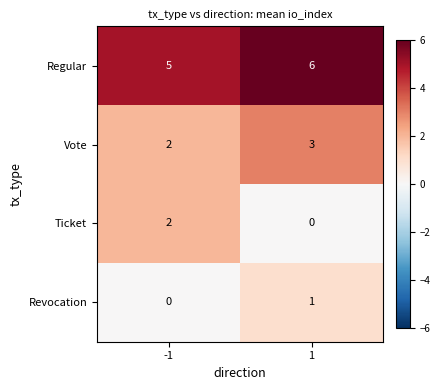

Which series has the largest total across all categories?

Regular